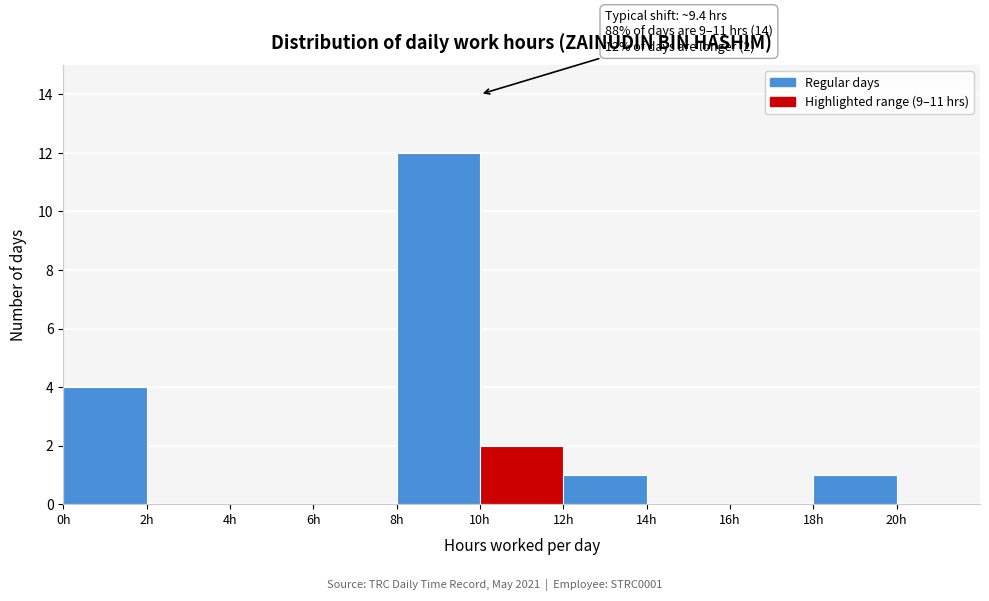

Over which range of the x-axis is the bar tallest?

8 to 10